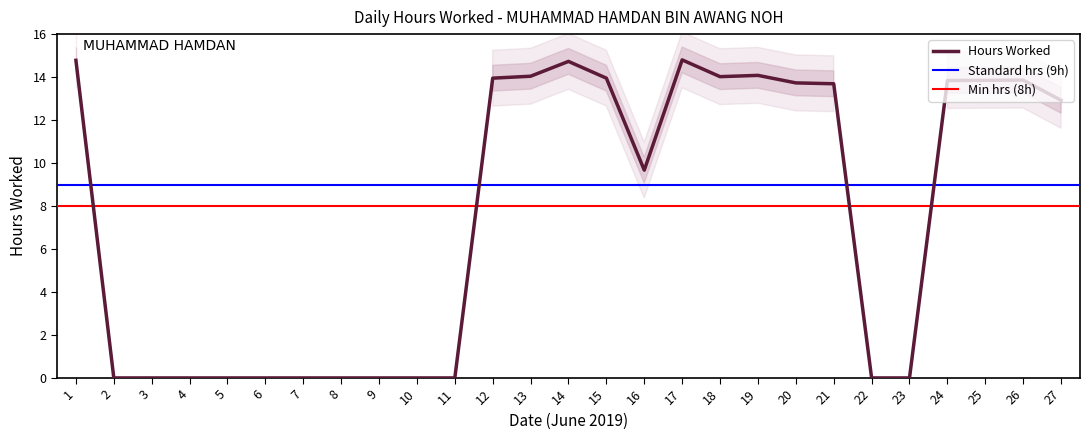

How many values are below 12?

13